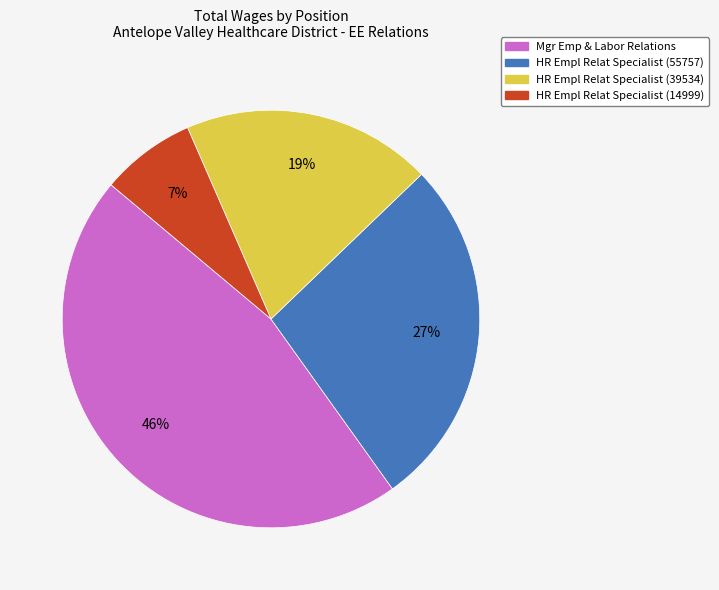

Is there a majority slice in this chart?

No